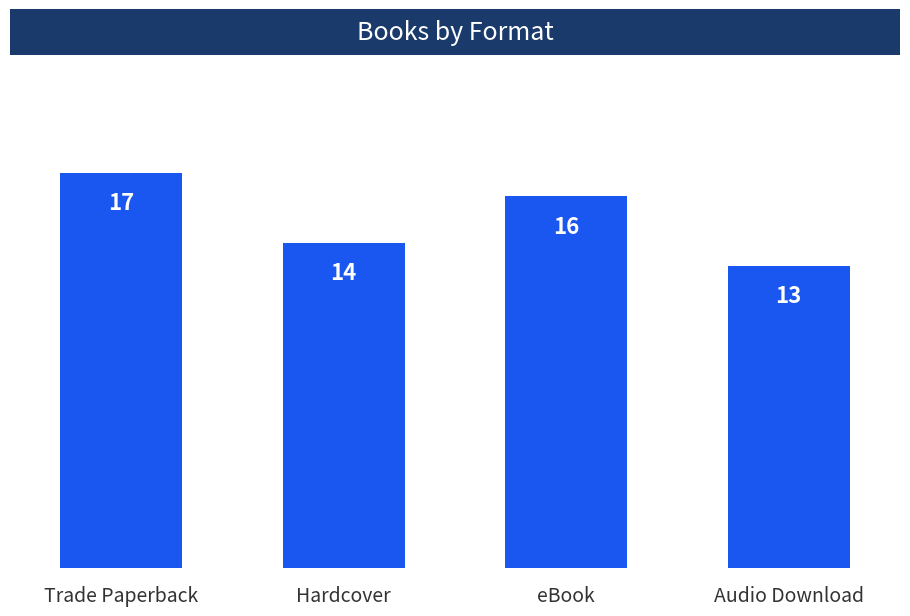

Which label corresponds to the smallest value in the chart?

Audio Download